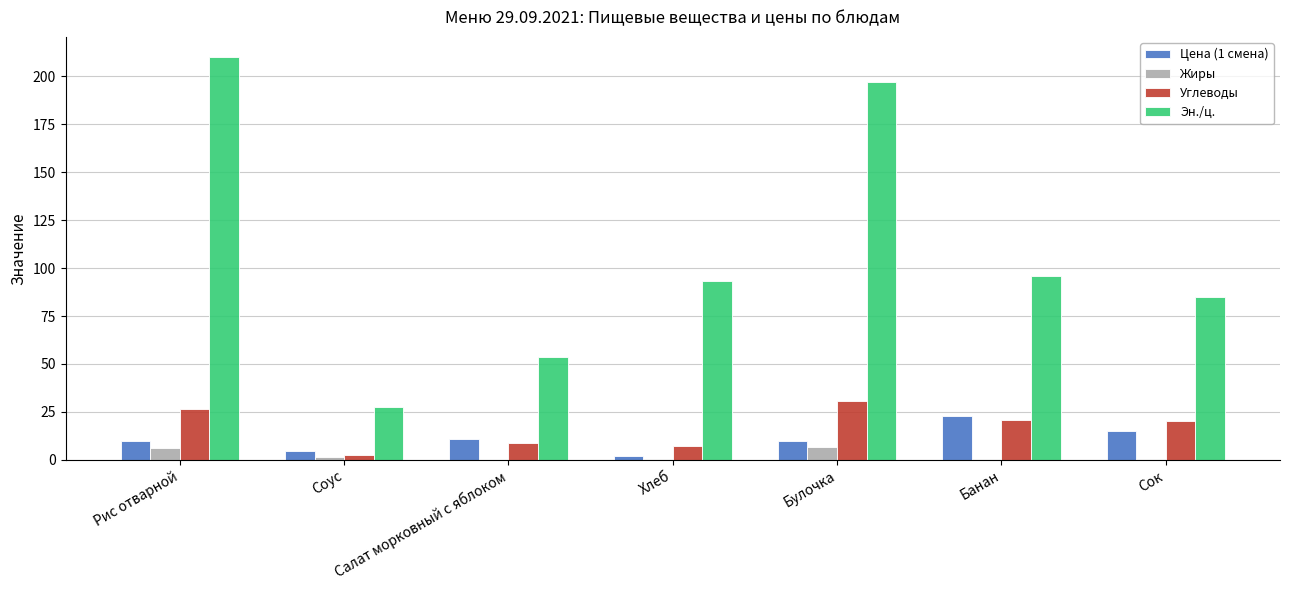

Which series has the largest range (max minus min)?

Эн./ц.